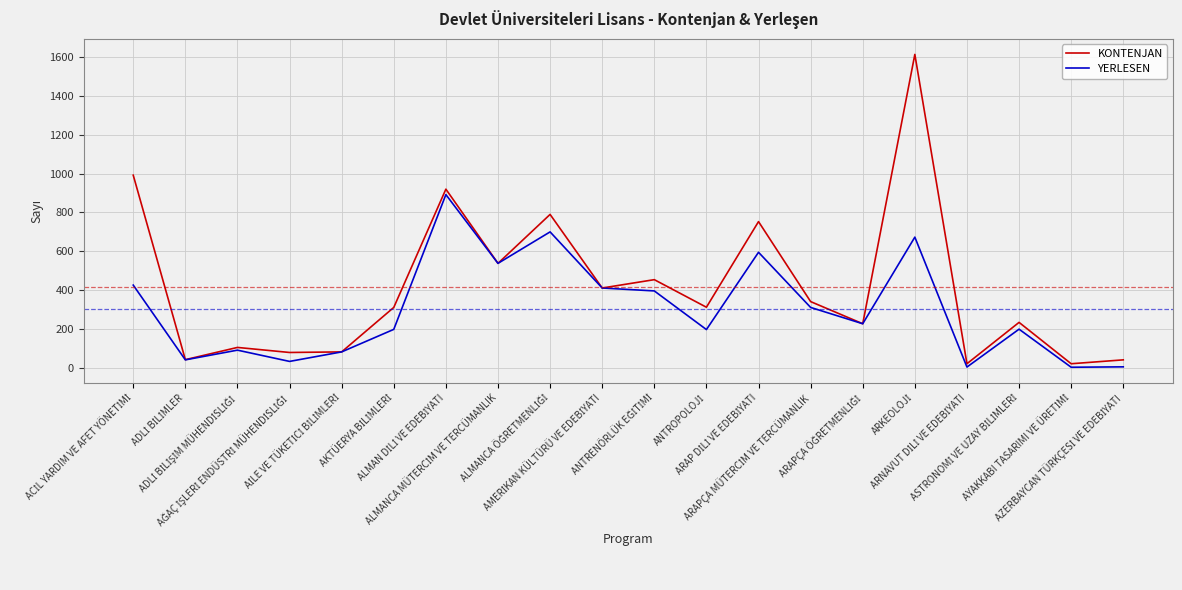

What is the smallest value displayed?

3